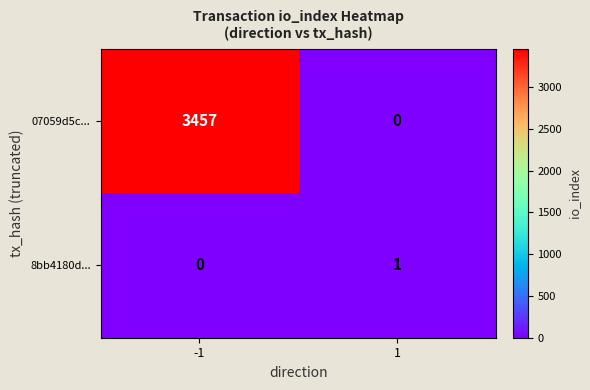

At which category is the sum across all series the highest?

-1